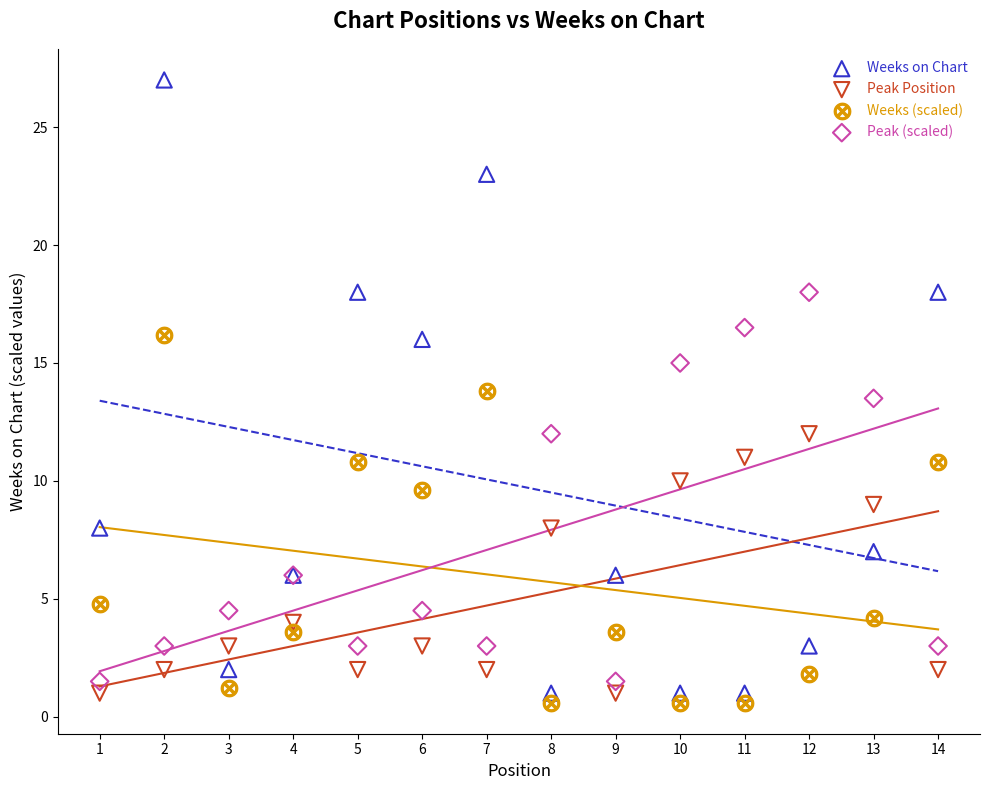

What are all the series names shown in the legend?

Weeks on Chart, Peak Position, Weeks (scaled), Peak (scaled)